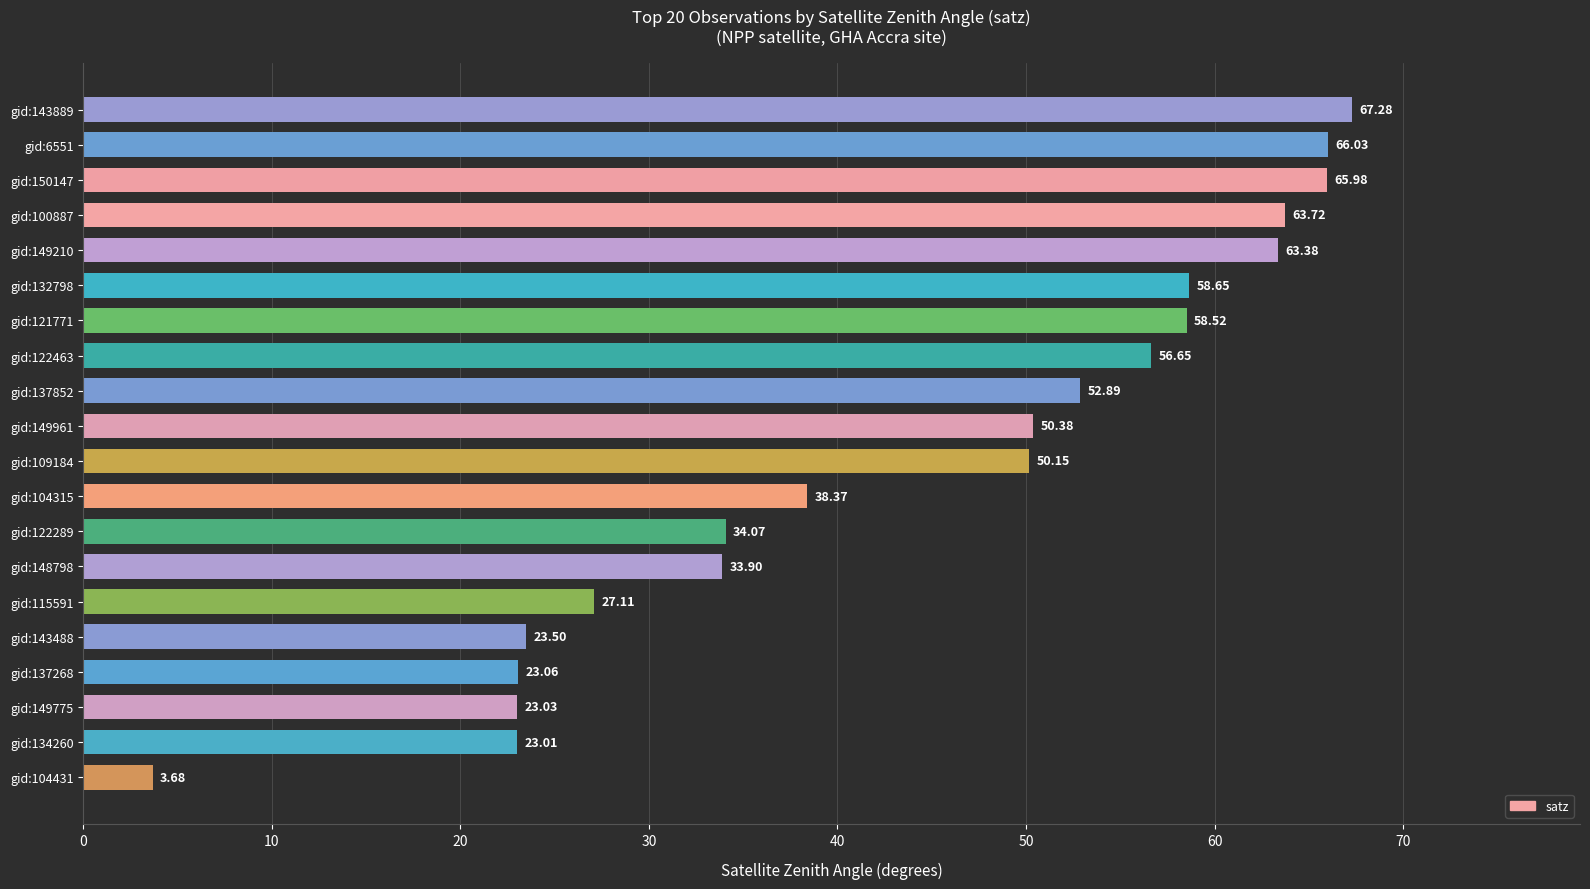

What is the average value?

44.2